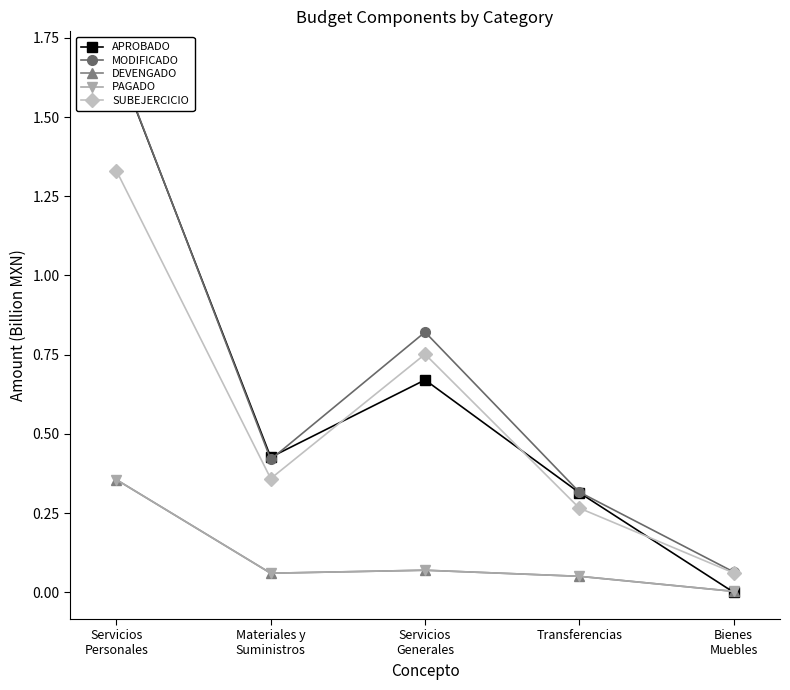

What is the total value across all series at Transferencias?

1.0